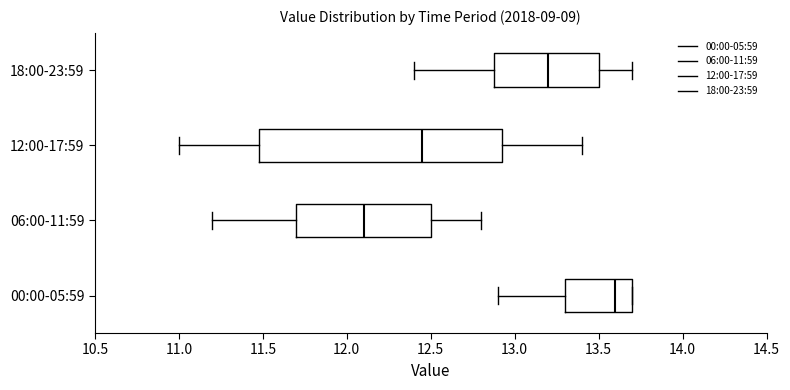

Comparing the boxes themselves (not the whiskers), which one is the widest?

12:00-17:59